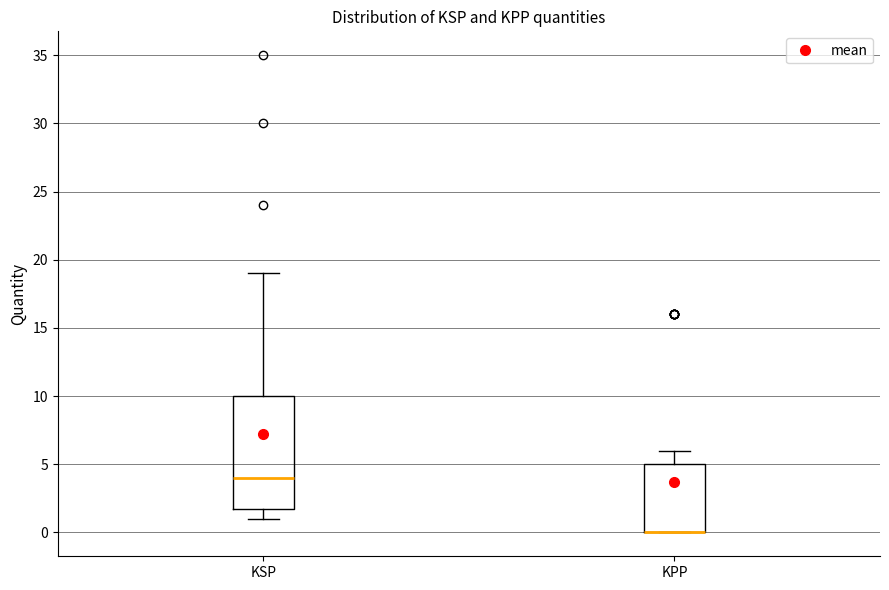

Where does the upper whisker of the box for KPP end on the y-axis? The values are not printed on the chart, so give them approximately, as read against the axis.

6